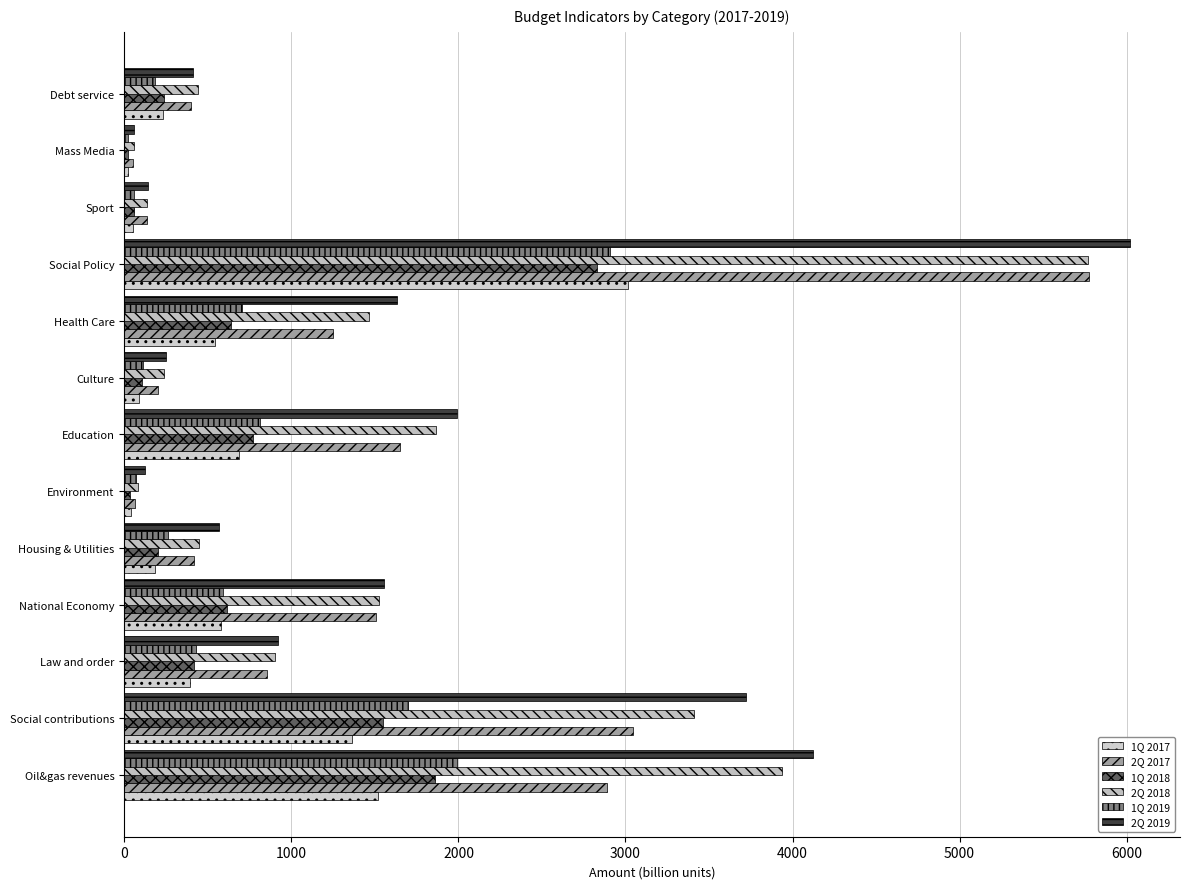

How many data points does each series have?

13